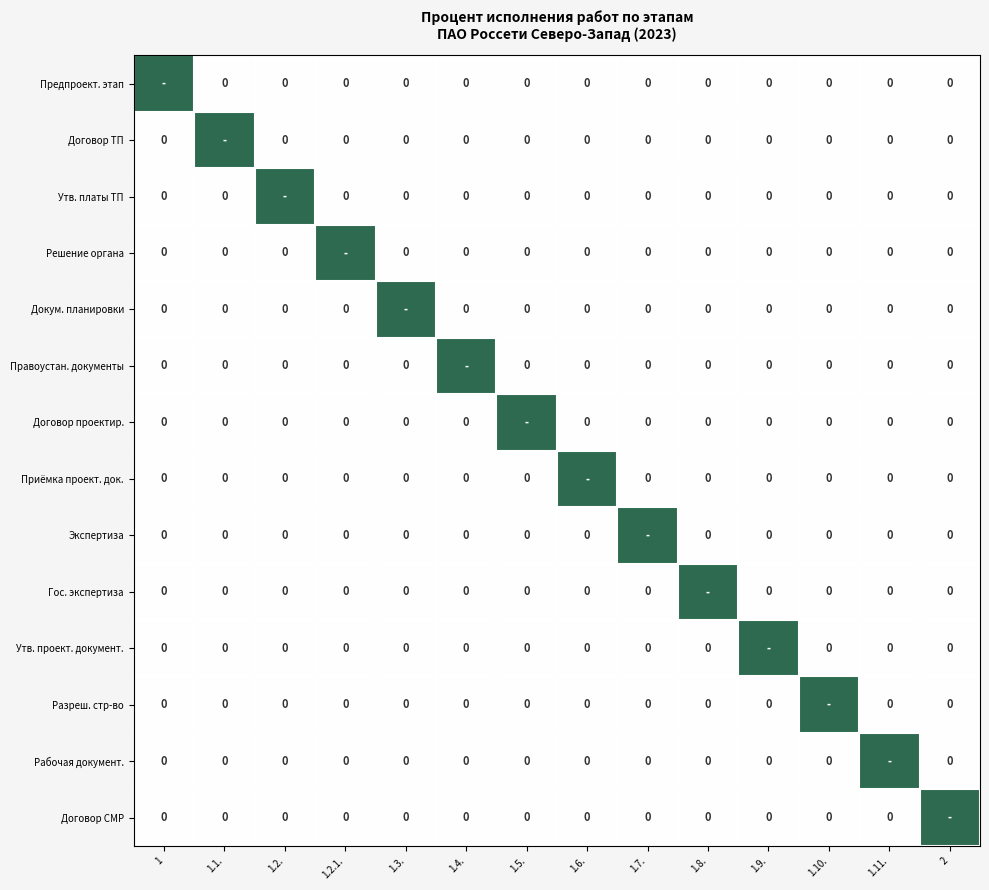

At 1.3., list the series in order from largest to smallest.

Предпроект. этап, Договор ТП, Утв. платы ТП, Решение органа, Докум. планировки, Правоустан. документы, Договор проектир., Приёмка проект. док., Экспертиза, Гос. экспертиза, Утв. проект. документ., Разреш. стр-во, Рабочая документ., Договор СМР